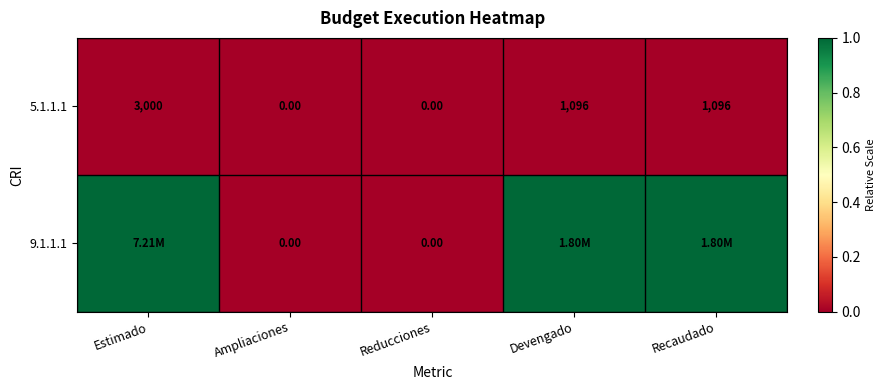

How many values in the 5.1.1.1 series are below 1096?

2